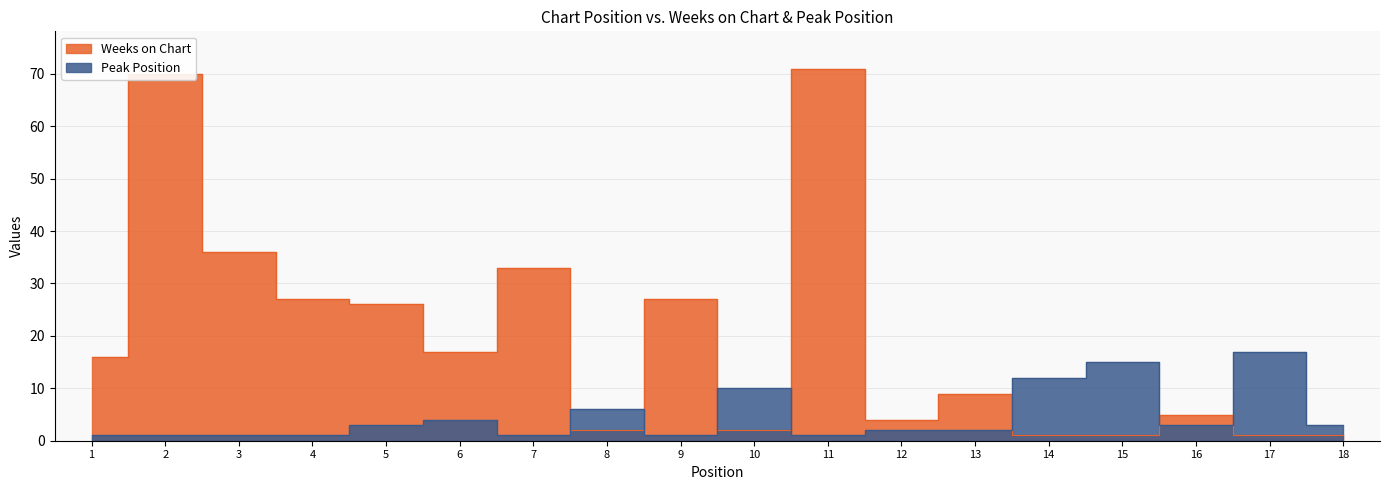

Reading right to left, transcribe all the data shown in this chart.

Weeks on Chart: 18=1	17=1	16=5	15=1	14=1	13=9	12=4	11=71	10=2	9=27	8=2	7=33	6=17	5=26	4=27	3=36	2=70	1=16
Peak Position: 18=3	17=17	16=3	15=15	14=12	13=2	12=2	11=1	10=10	9=1	8=6	7=1	6=4	5=3	4=1	3=1	2=1	1=1